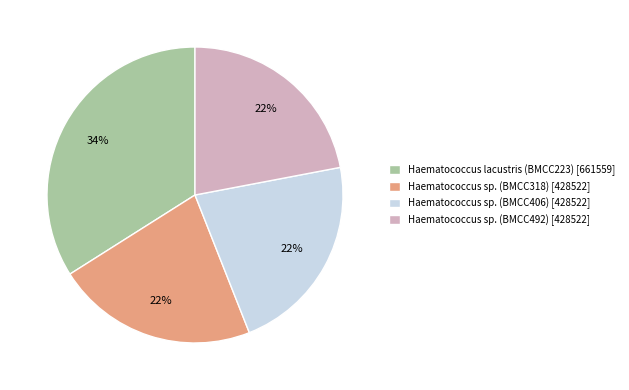

Which category has the biggest portion of the pie?

Haematococcus lacustris (BMCC223)